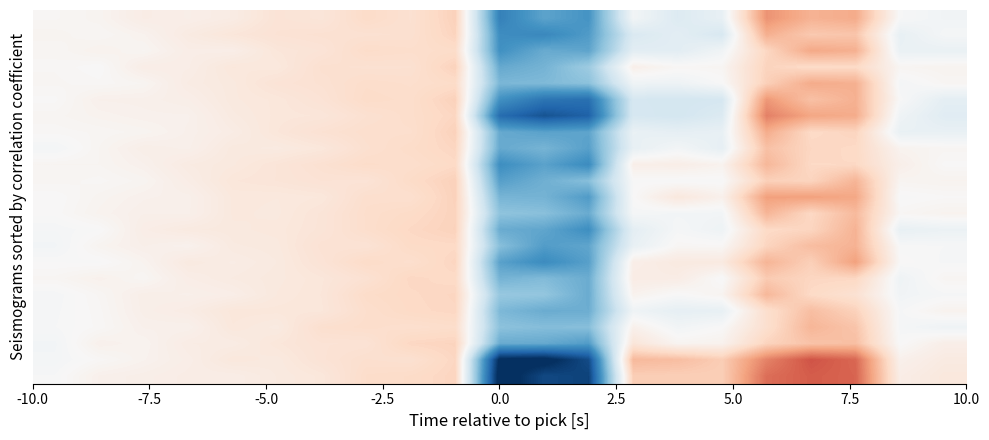

How many categories are shown in the chart?

21